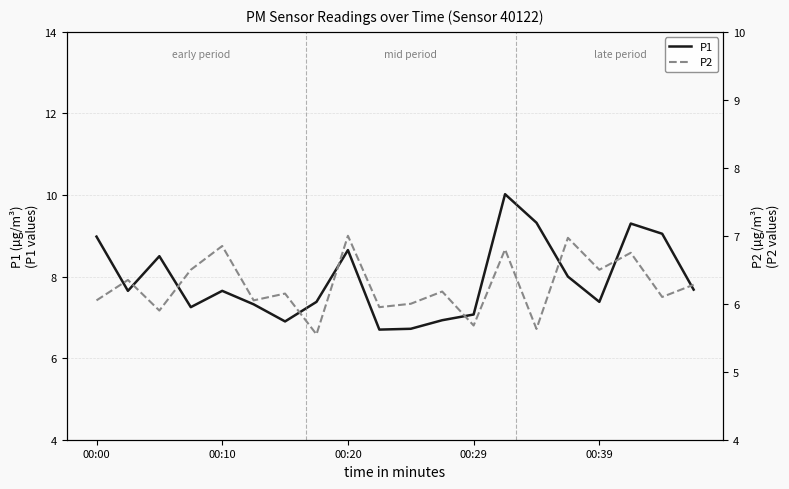

True or false: P1 and P2 intersect in this chart.

False